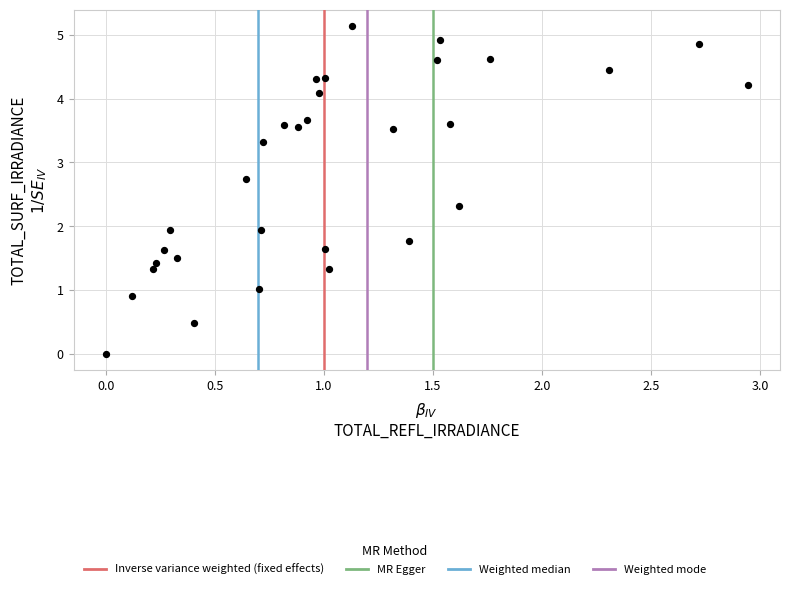

What is the range of Y values (max minus min)?

5.1